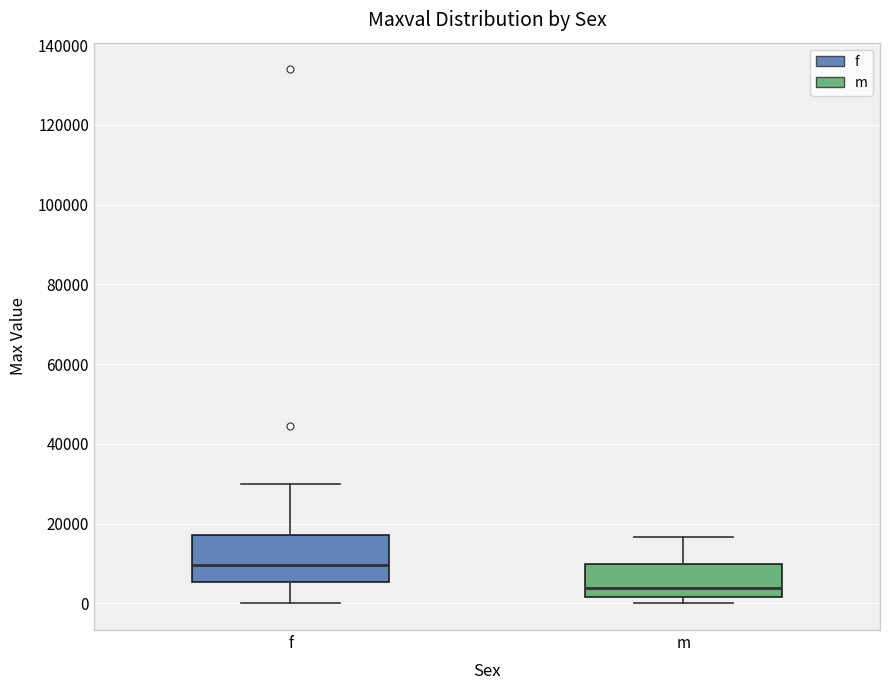

Which box has the lowest median line?

m